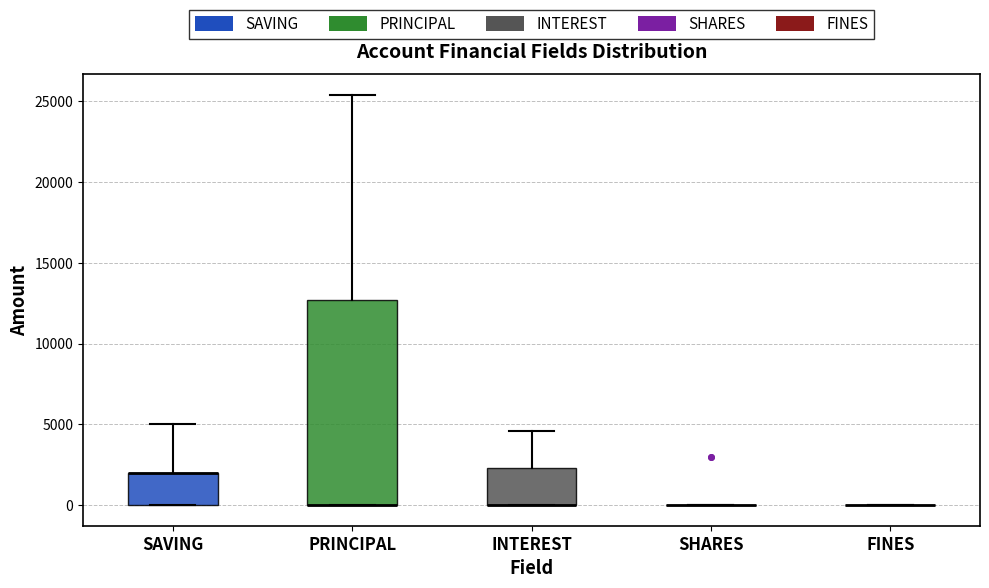

Where does the upper whisker of the box for PRINCIPAL end on the y-axis? The values are not printed on the chart, so give them approximately, as read against the axis.

25500